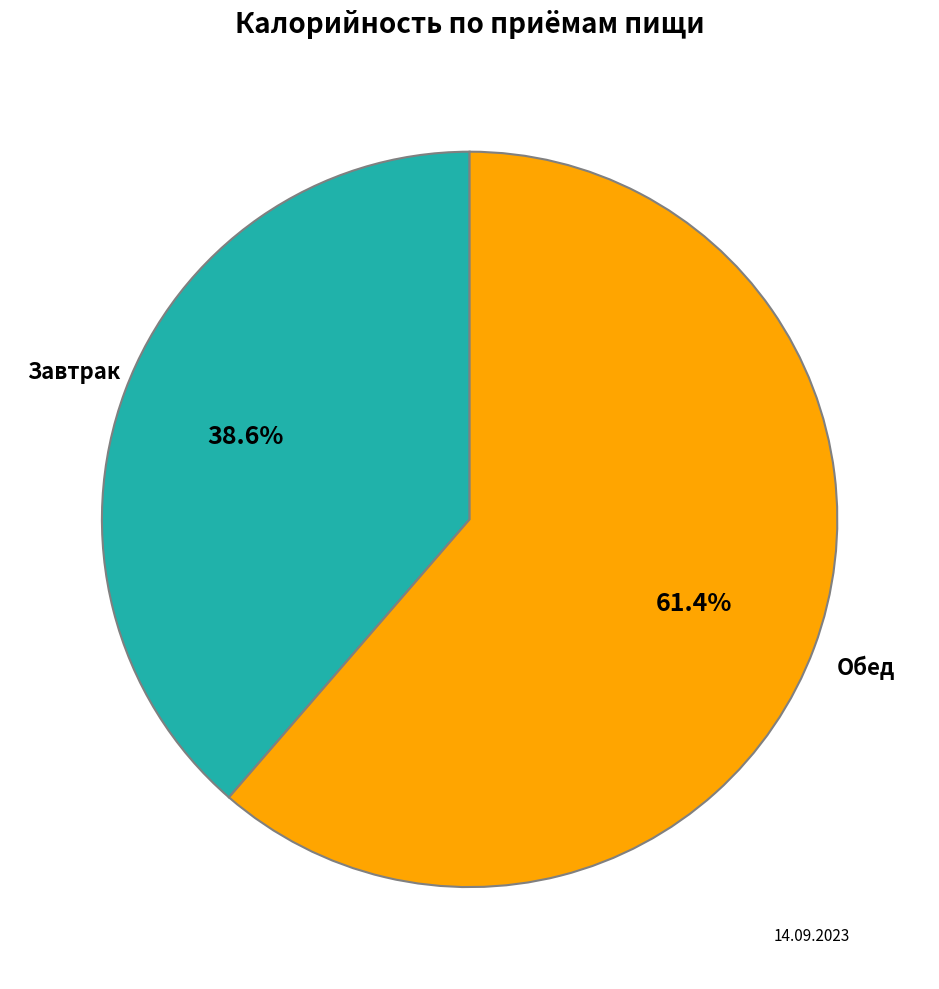

Is there a majority slice in this chart?

Yes